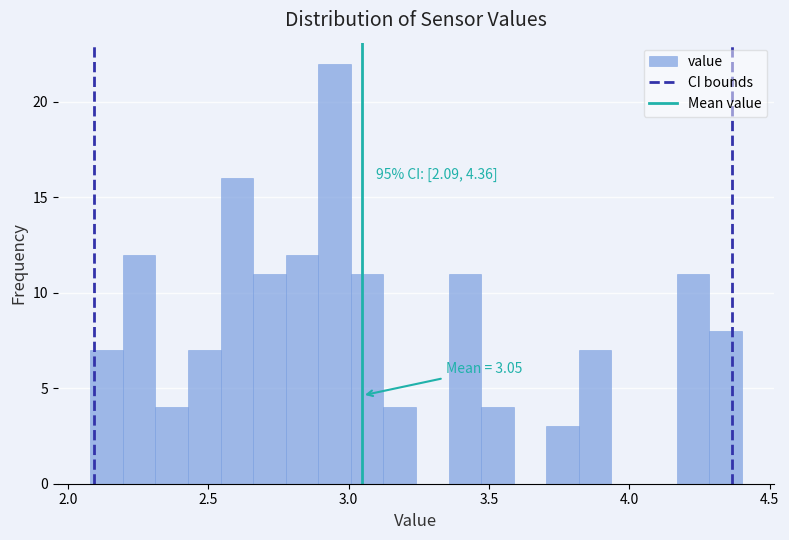

Around what value on the x-axis is the tallest bar? Give the approximate position of its centre, as read against the axis.

2.95